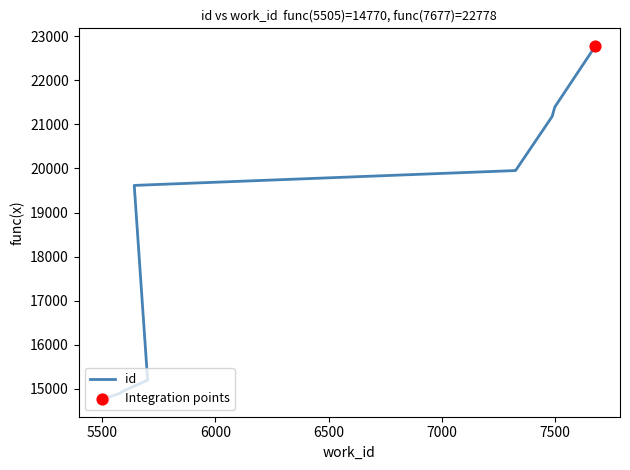

What is the change in value from 7498 to 7677?

+1383